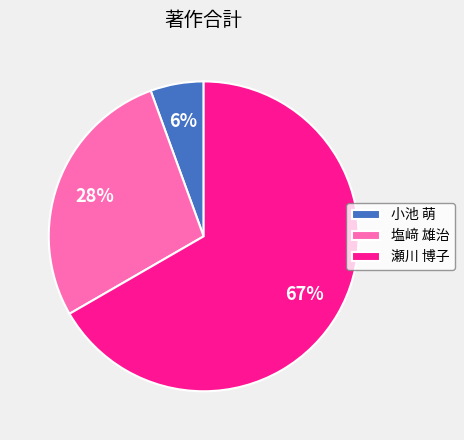

Do 小池 萌 and 塩﨑 雄治 together represent more than half of the pie?

No